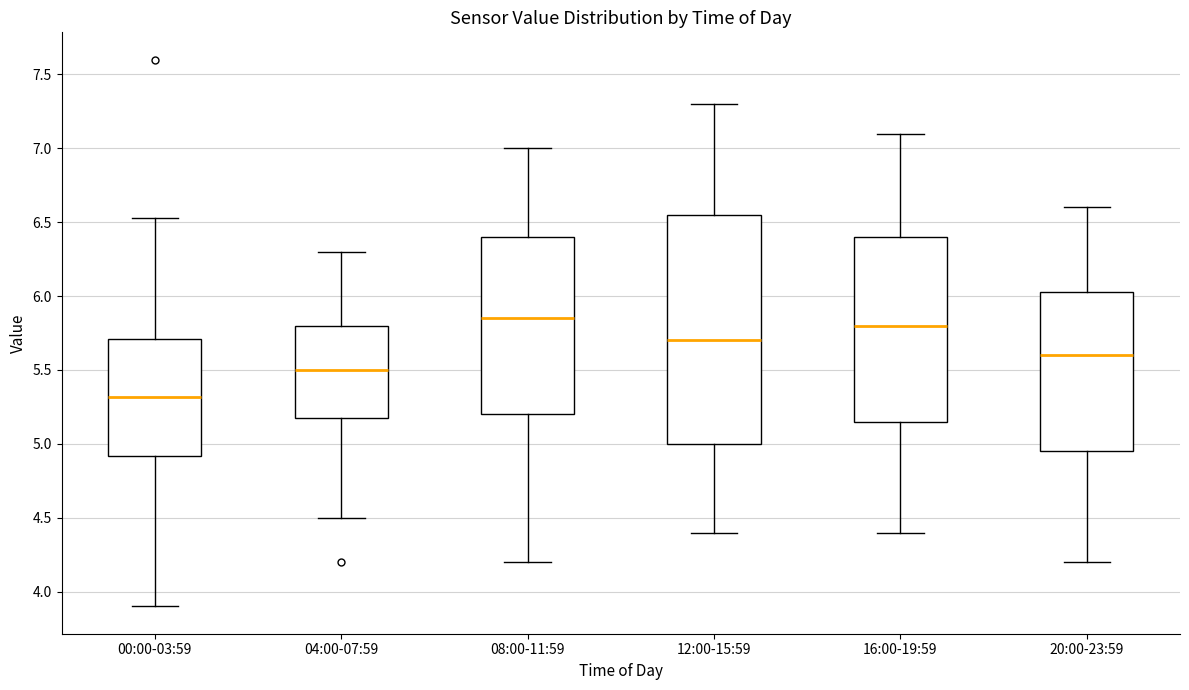

Reading left to right, transcribe this box plot: for each box, give where its median line is, the range the box spans, and where its two whiskers end, as read against the y-axis. The values are not printed on the chart, so give them approximately, as read against the axis.

00:00-03:59: median 5.30, box 4.90 to 5.70, whiskers 3.90 to 6.55
04:00-07:59: median 5.50, box 5.20 to 5.80, whiskers 4.50 to 6.30
08:00-11:59: median 5.85, box 5.20 to 6.40, whiskers 4.20 to 7.00
12:00-15:59: median 5.70, box 5.00 to 6.55, whiskers 4.40 to 7.30
16:00-19:59: median 5.80, box 5.15 to 6.40, whiskers 4.40 to 7.10
20:00-23:59: median 5.60, box 4.95 to 6.05, whiskers 4.20 to 6.60